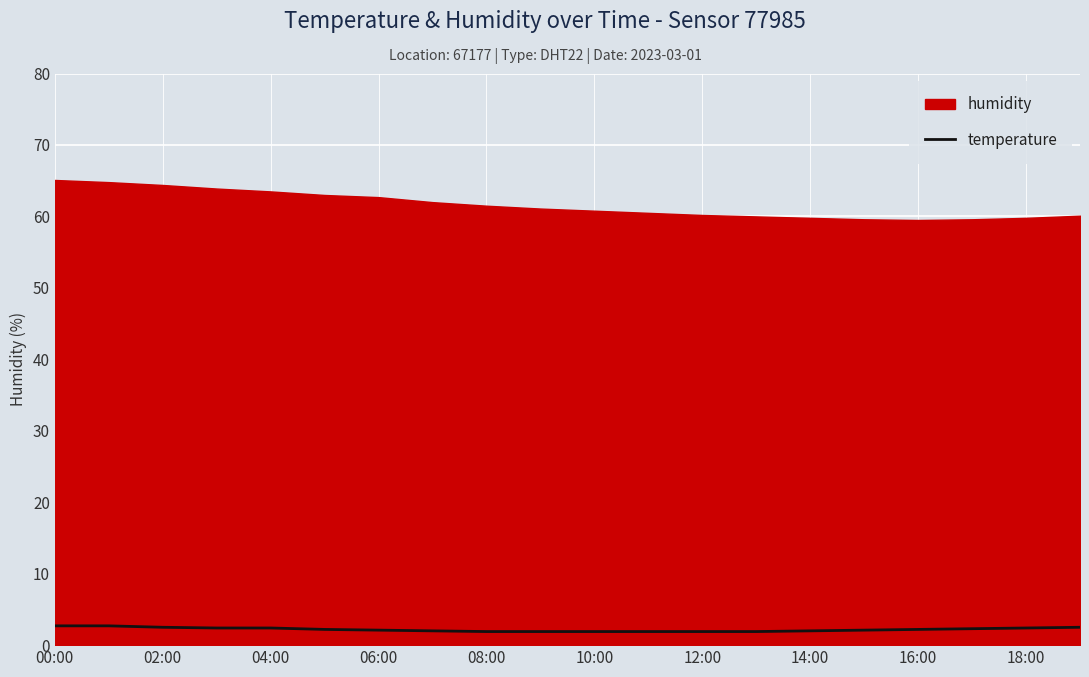

Is it true that temperature equals 2.0 at 14:00?

True